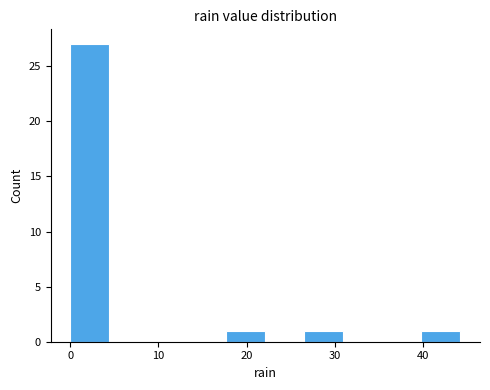

Reading left to right, transcribe this chart: for each bar, give the range it covers on the x-axis and its height. Neither the bar edges nor the heights are printed on the chart, so give them approximately, as read against the axes.

0 to 4: 27
4 to 9: 0
9 to 13: 0
13 to 18: 0
18 to 22: 1
22 to 27: 0
27 to 31: 1
31 to 35: 0
35 to 40: 0
40 to 44: 1